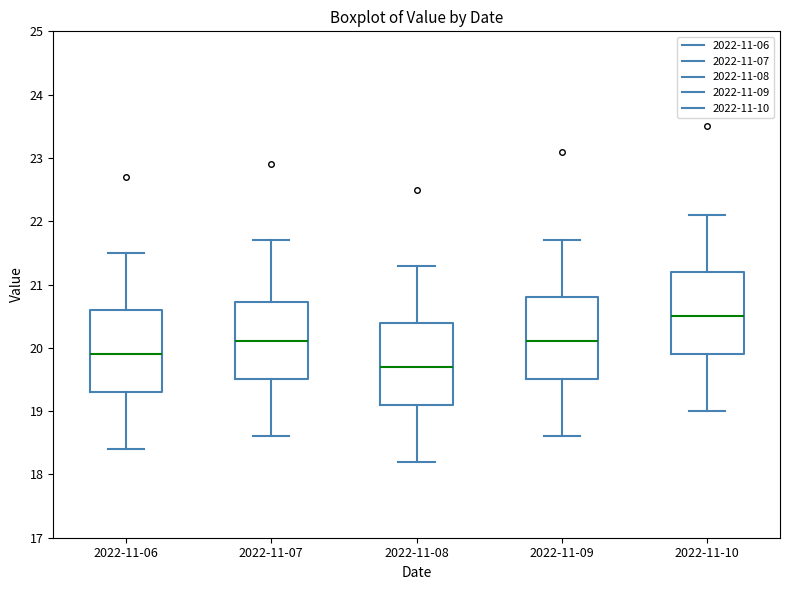

Which box's median line is the lowest?

2022-11-08